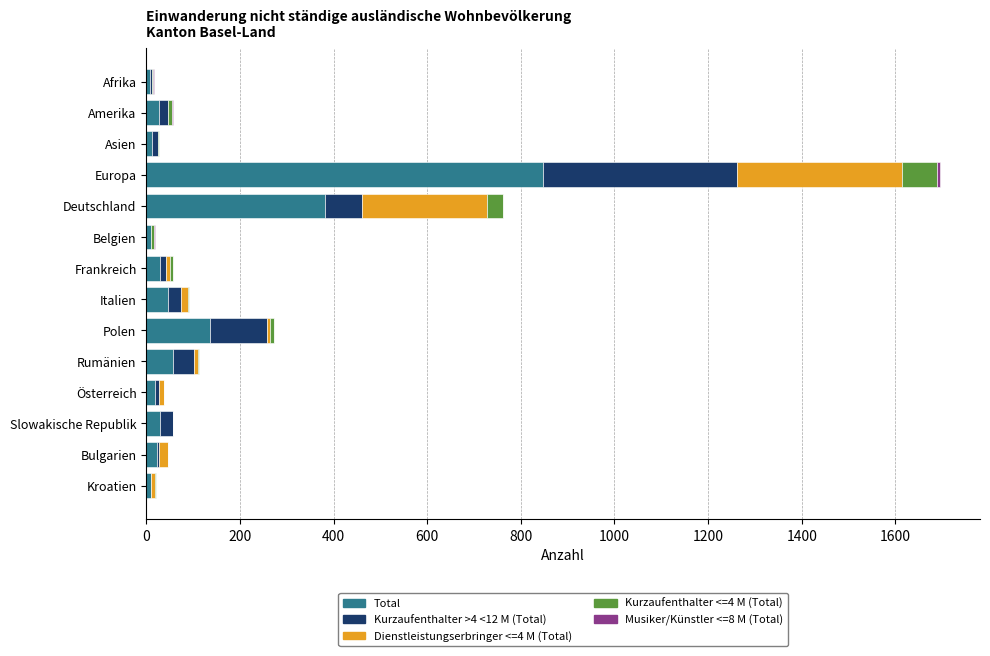

Count the number of categories in the chart.

14